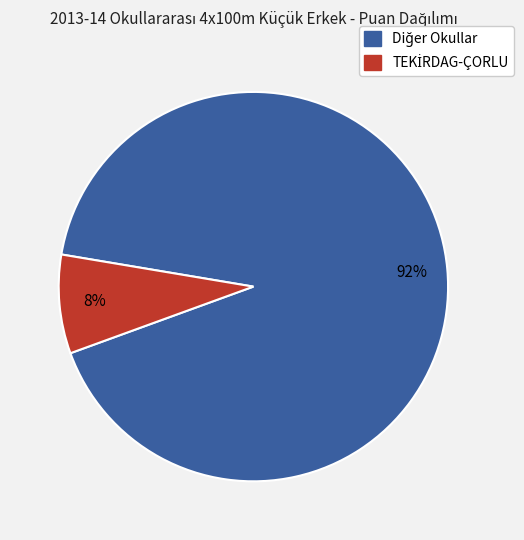

Does any single category account for the majority?

Yes